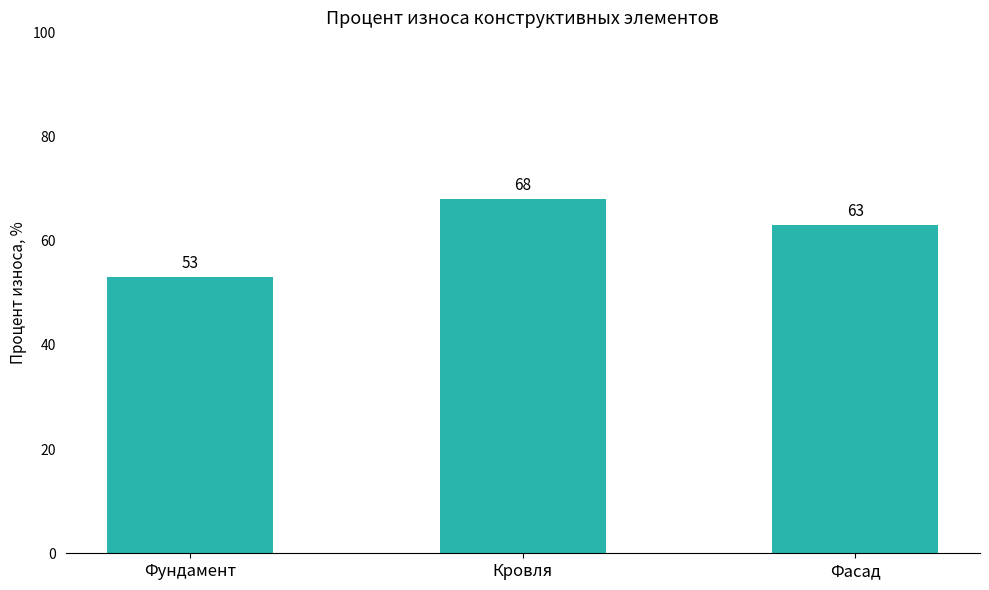

Read the value at Фасад.

63